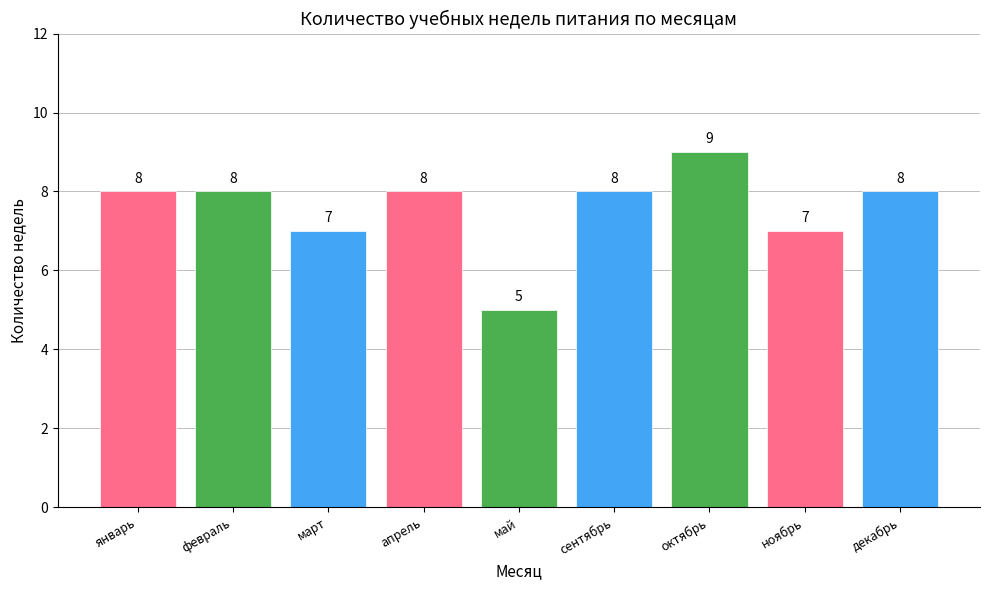

Count the number of categories in the chart.

9